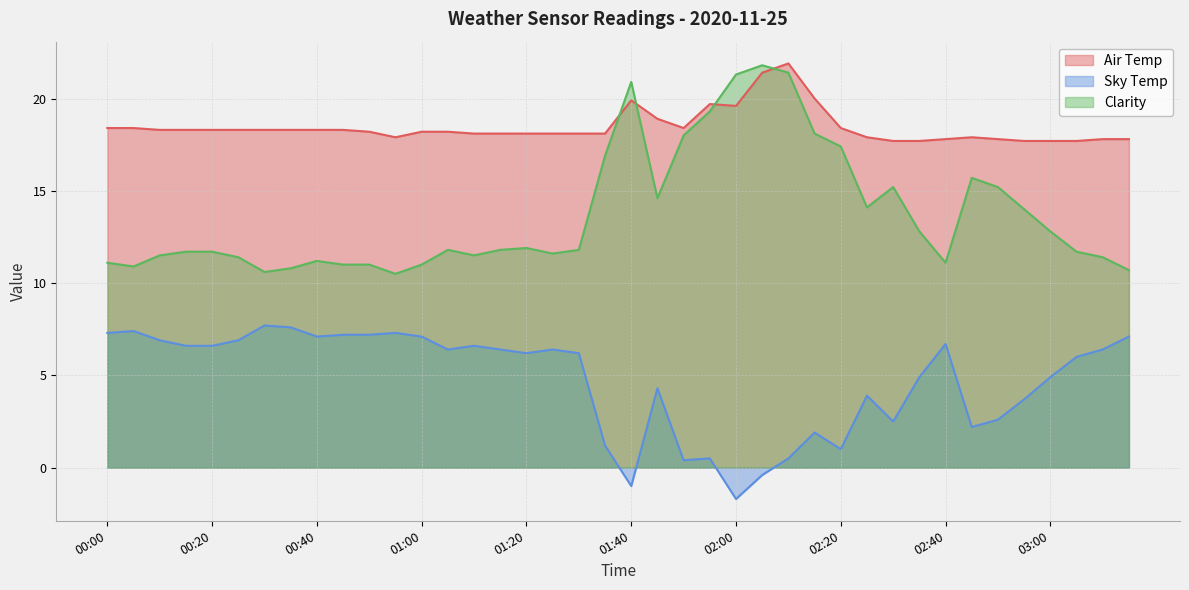

At 00:10, list the series in order from largest to smallest.

Air Temp, Clarity, Sky Temp